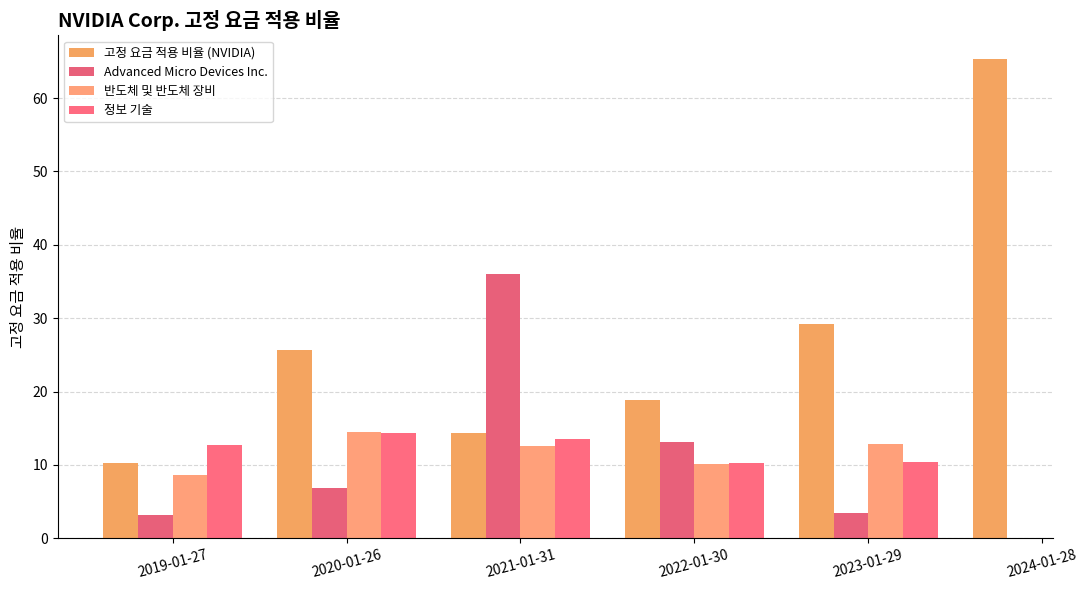

At 2024-01-28, list the series in order from largest to smallest.

고정 요금 적용 비율 (NVIDIA), Advanced Micro Devices Inc., 반도체 및 반도체 장비, 정보 기술